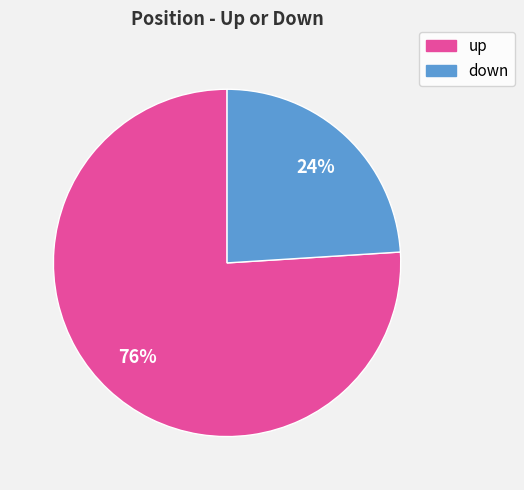

What is the ratio of the value at down to the value at up?

0.3